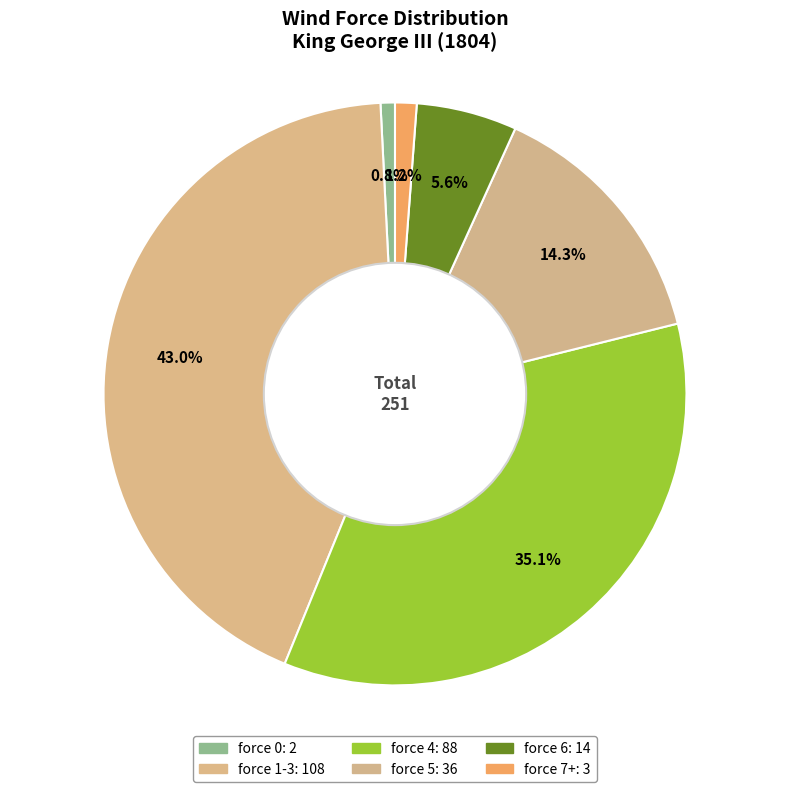

How many segments does this pie chart have?

6